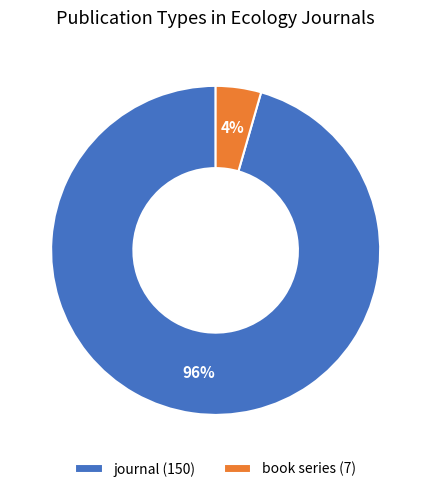

How many slices are in this pie chart?

2